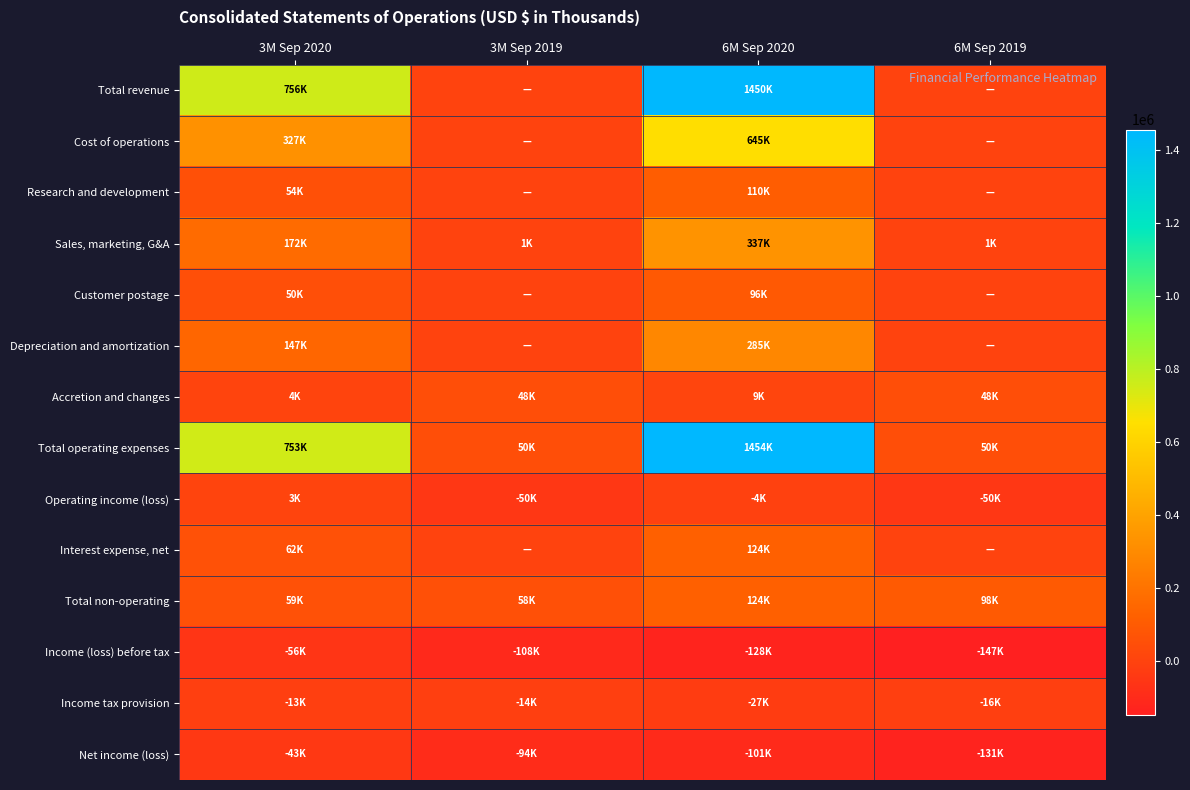

How many distinct data groups are displayed?

14